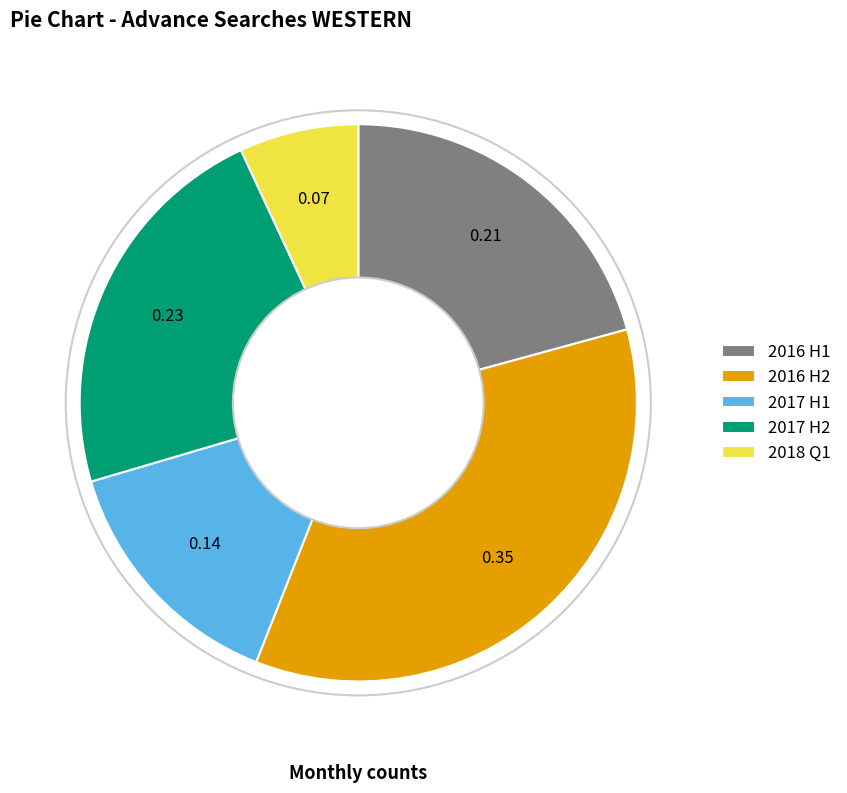

Is the sum of 2017 H2 and 2016 H1 greater than half?

No